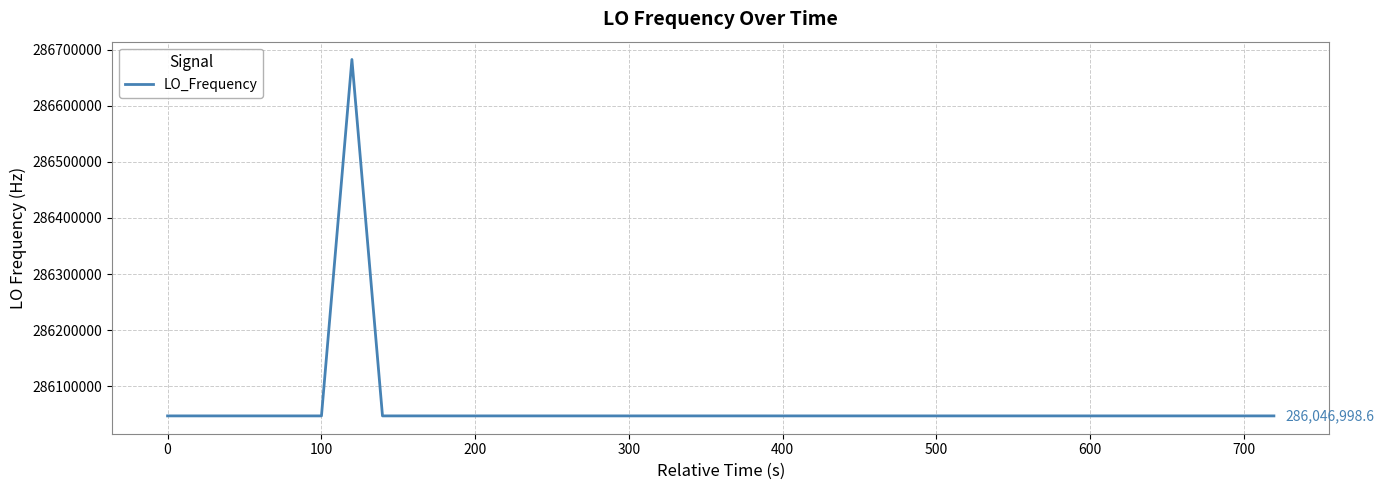

Does the chart display data point markers on the line(s)?

No